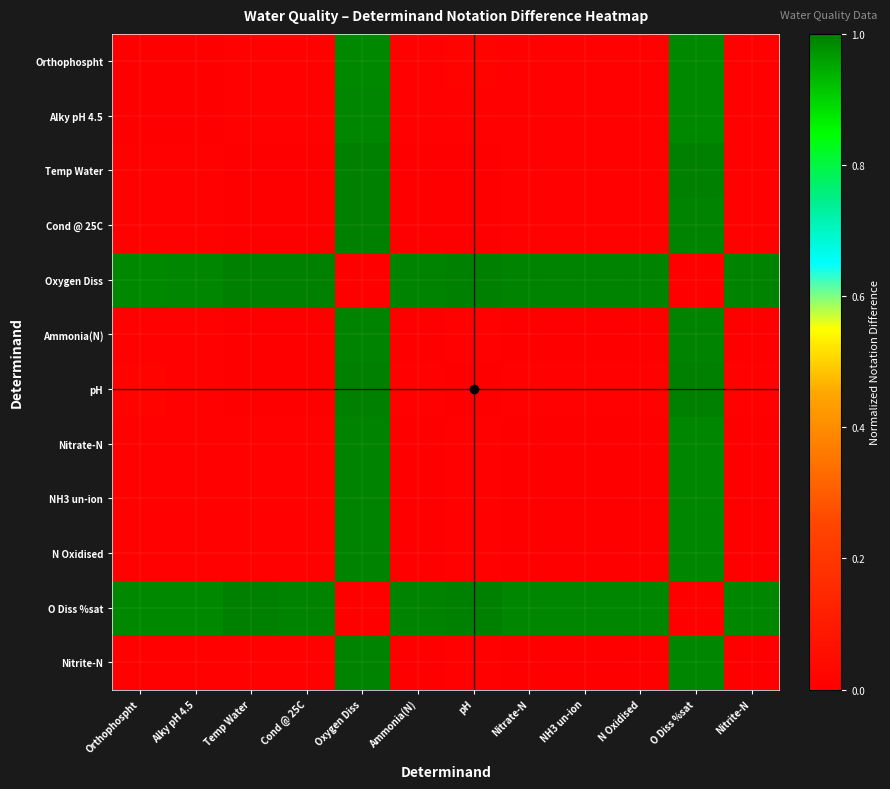

Reading right to left, what are all the values shown in this chart?

Orthophospht: Nitrite-N=0.0	O Diss %sat=1.0	N Oxidised=0.0	NH3 un-ion=0.0	Nitrate-N=0.0	pH=0.0	Ammonia(N)=0.0	Oxygen Diss=1.0	Cond @ 25C=0.0	Temp Water=0.0	Alky pH 4.5=0.0	Orthophospht=0.0
Alky pH 4.5: Nitrite-N=0.0	O Diss %sat=1.0	N Oxidised=0.0	NH3 un-ion=0.0	Nitrate-N=0.0	pH=0.0	Ammonia(N)=0.0	Oxygen Diss=1.0	Cond @ 25C=0.0	Temp Water=0.0	Alky pH 4.5=0.0	Orthophospht=0.0
Temp Water: Nitrite-N=0.0	O Diss %sat=1.0	N Oxidised=0.0	NH3 un-ion=0.0	Nitrate-N=0.0	pH=0.0	Ammonia(N)=0.0	Oxygen Diss=1.0	Cond @ 25C=0.0	Temp Water=0.0	Alky pH 4.5=0.0	Orthophospht=0.0
Cond @ 25C: Nitrite-N=0.0	O Diss %sat=1.0	N Oxidised=0.0	NH3 un-ion=0.0	Nitrate-N=0.0	pH=0.0	Ammonia(N)=0.0	Oxygen Diss=1.0	Cond @ 25C=0.0	Temp Water=0.0	Alky pH 4.5=0.0	Orthophospht=0.0
Oxygen Diss: Nitrite-N=1.0	O Diss %sat=0.0	N Oxidised=1.0	NH3 un-ion=1.0	Nitrate-N=1.0	pH=1.0	Ammonia(N)=1.0	Oxygen Diss=0.0	Cond @ 25C=1.0	Temp Water=1.0	Alky pH 4.5=1.0	Orthophospht=1.0
Ammonia(N): Nitrite-N=0.0	O Diss %sat=1.0	N Oxidised=0.0	NH3 un-ion=0.0	Nitrate-N=0.0	pH=0.0	Ammonia(N)=0.0	Oxygen Diss=1.0	Cond @ 25C=0.0	Temp Water=0.0	Alky pH 4.5=0.0	Orthophospht=0.0
pH: Nitrite-N=0.0	O Diss %sat=1.0	N Oxidised=0.0	NH3 un-ion=0.0	Nitrate-N=0.0	pH=0.0	Ammonia(N)=0.0	Oxygen Diss=1.0	Cond @ 25C=0.0	Temp Water=0.0	Alky pH 4.5=0.0	Orthophospht=0.0
Nitrate-N: Nitrite-N=0.0	O Diss %sat=1.0	N Oxidised=0.0	NH3 un-ion=0.0	Nitrate-N=0.0	pH=0.0	Ammonia(N)=0.0	Oxygen Diss=1.0	Cond @ 25C=0.0	Temp Water=0.0	Alky pH 4.5=0.0	Orthophospht=0.0
NH3 un-ion: Nitrite-N=0.0	O Diss %sat=1.0	N Oxidised=0.0	NH3 un-ion=0.0	Nitrate-N=0.0	pH=0.0	Ammonia(N)=0.0	Oxygen Diss=1.0	Cond @ 25C=0.0	Temp Water=0.0	Alky pH 4.5=0.0	Orthophospht=0.0
N Oxidised: Nitrite-N=0.0	O Diss %sat=1.0	N Oxidised=0.0	NH3 un-ion=0.0	Nitrate-N=0.0	pH=0.0	Ammonia(N)=0.0	Oxygen Diss=1.0	Cond @ 25C=0.0	Temp Water=0.0	Alky pH 4.5=0.0	Orthophospht=0.0
O Diss %sat: Nitrite-N=1.0	O Diss %sat=0.0	N Oxidised=1.0	NH3 un-ion=1.0	Nitrate-N=1.0	pH=1.0	Ammonia(N)=1.0	Oxygen Diss=0.0	Cond @ 25C=1.0	Temp Water=1.0	Alky pH 4.5=1.0	Orthophospht=1.0
Nitrite-N: Nitrite-N=0.0	O Diss %sat=1.0	N Oxidised=0.0	NH3 un-ion=0.0	Nitrate-N=0.0	pH=0.0	Ammonia(N)=0.0	Oxygen Diss=1.0	Cond @ 25C=0.0	Temp Water=0.0	Alky pH 4.5=0.0	Orthophospht=0.0